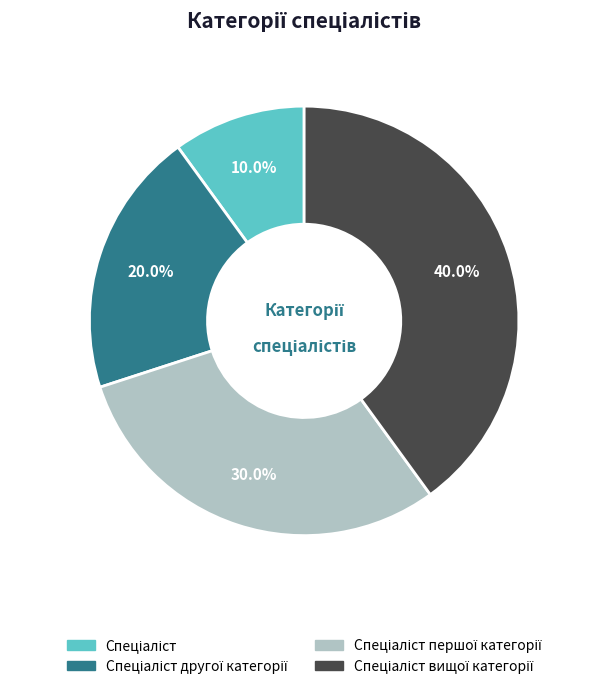

How many slices are in this pie chart?

4